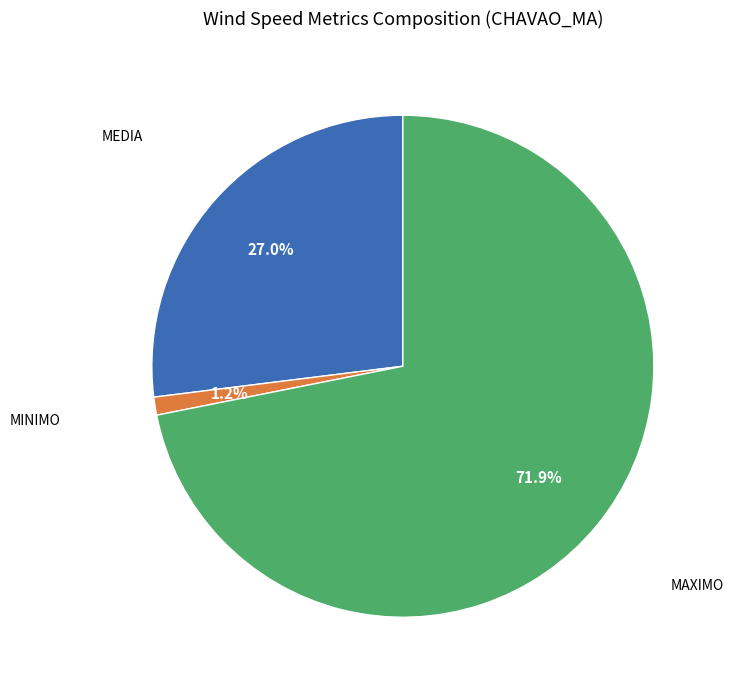

Does any single category account for the majority?

Yes